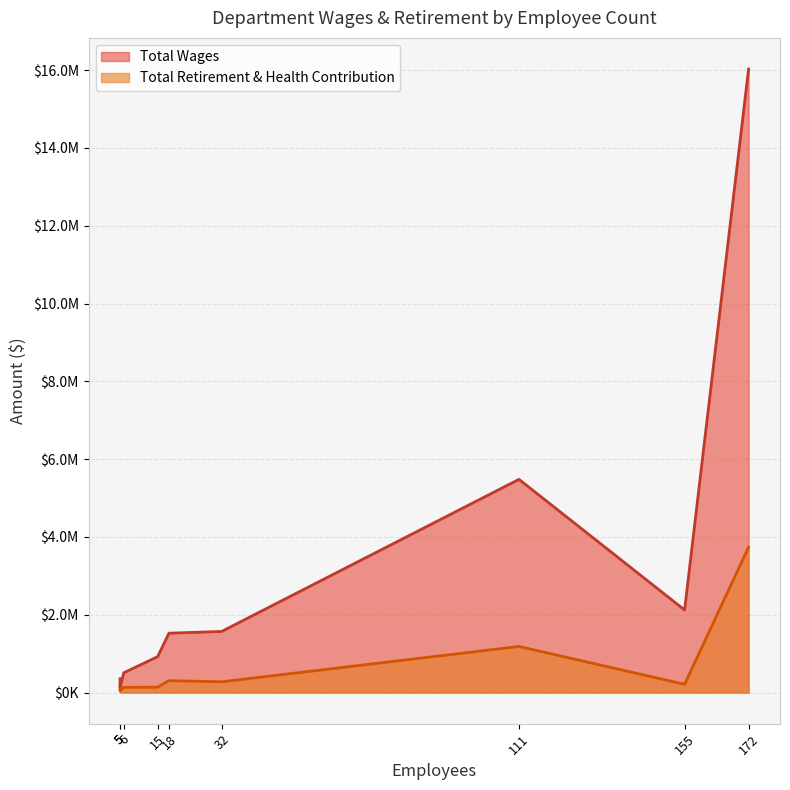

Read the Total Retirement & Health Contribution value at 111, to the nearest 50.

1184350